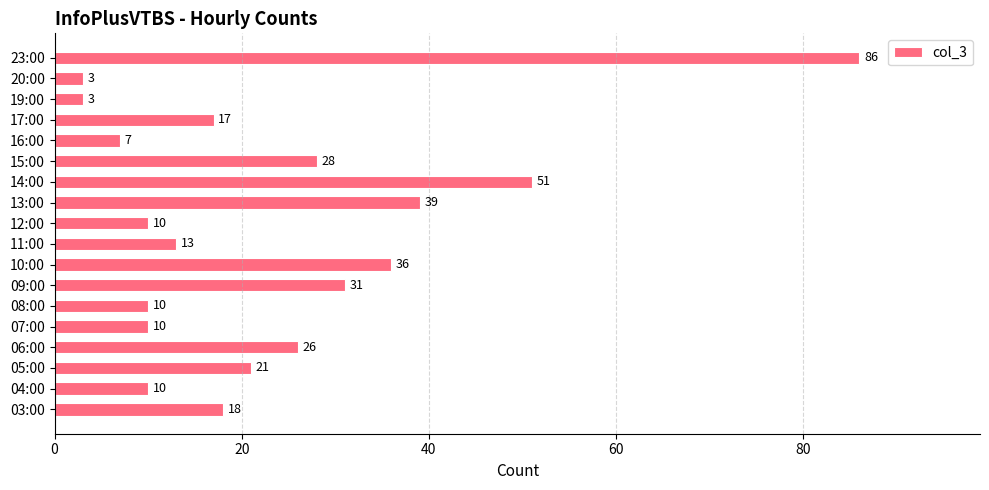

How many values are below 18?

9